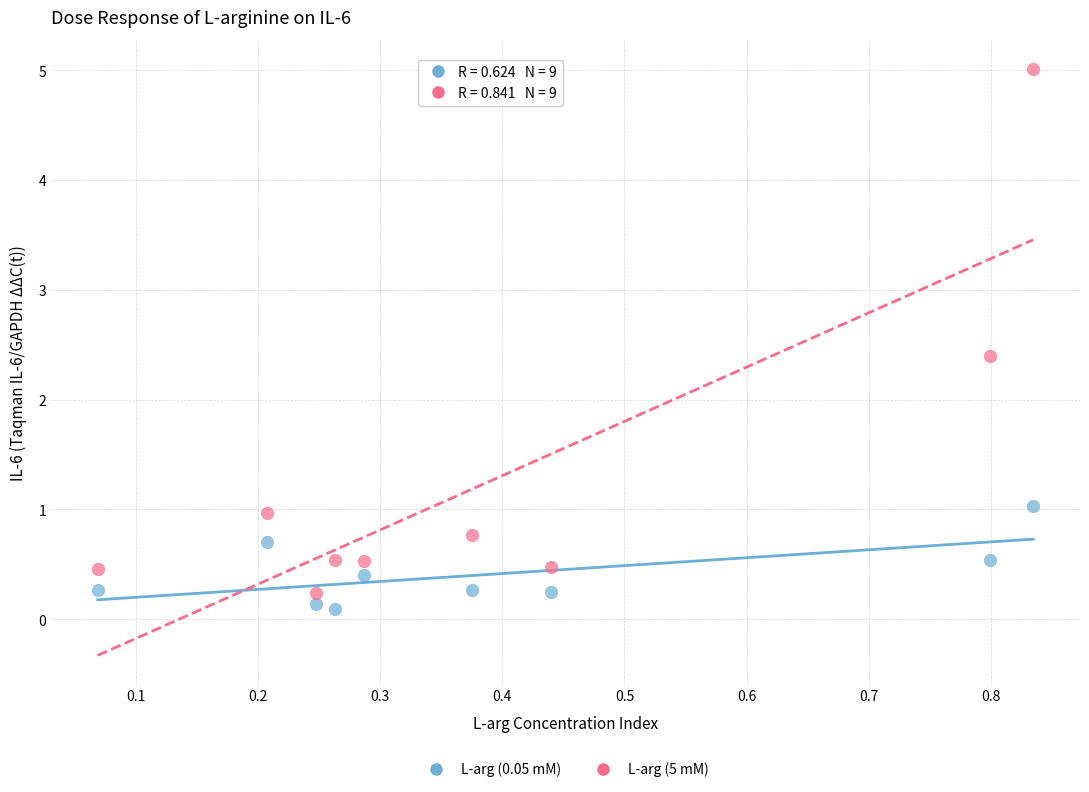

Which series has the widest spread of Y values?

L-arg (5 mM)